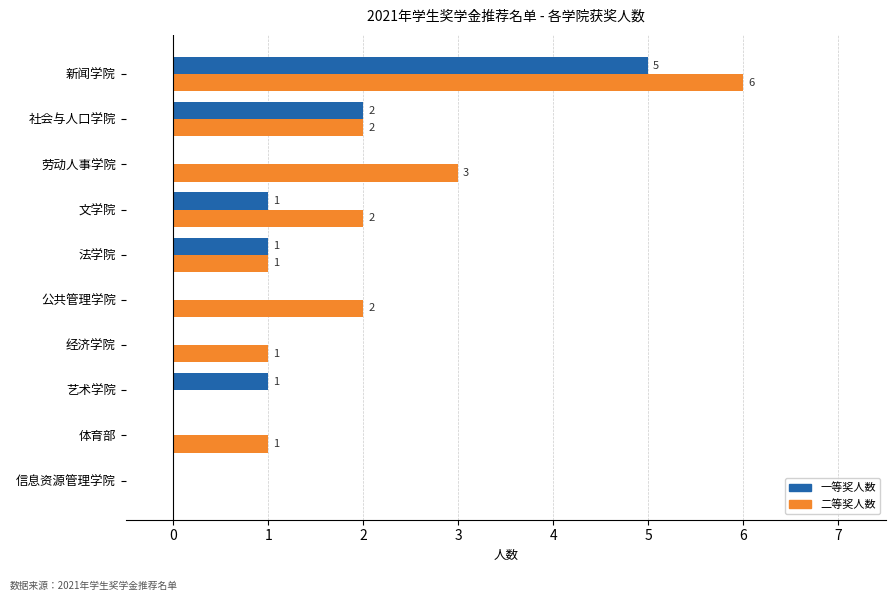

The 二等奖人数 series shows 1 at 体育部. True or false?

True